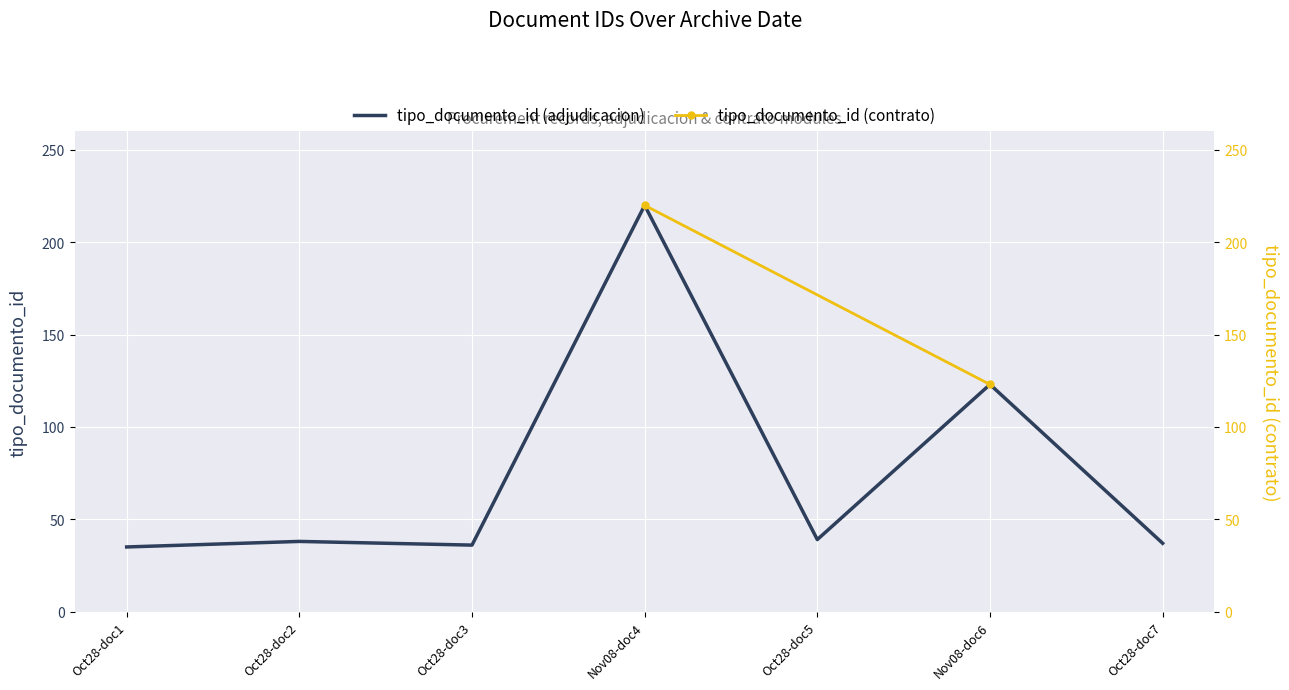

Approximately how many times larger is the value at Nov08-doc6 compared to Oct28-doc3?

3.4